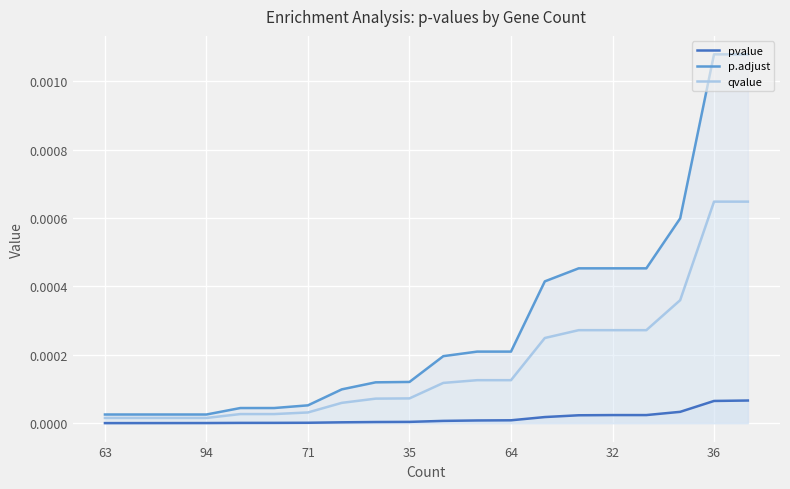

The qvalue series shows 0.0 at 7. True or false?

False